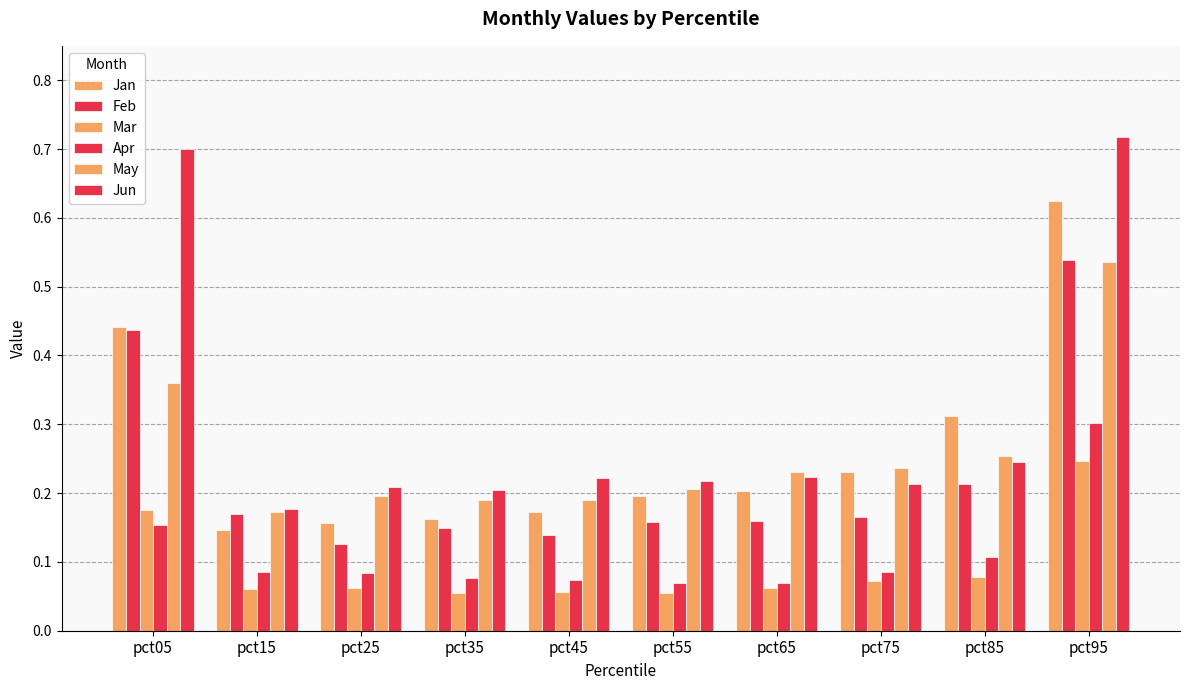

How many categories are shown in the chart?

10